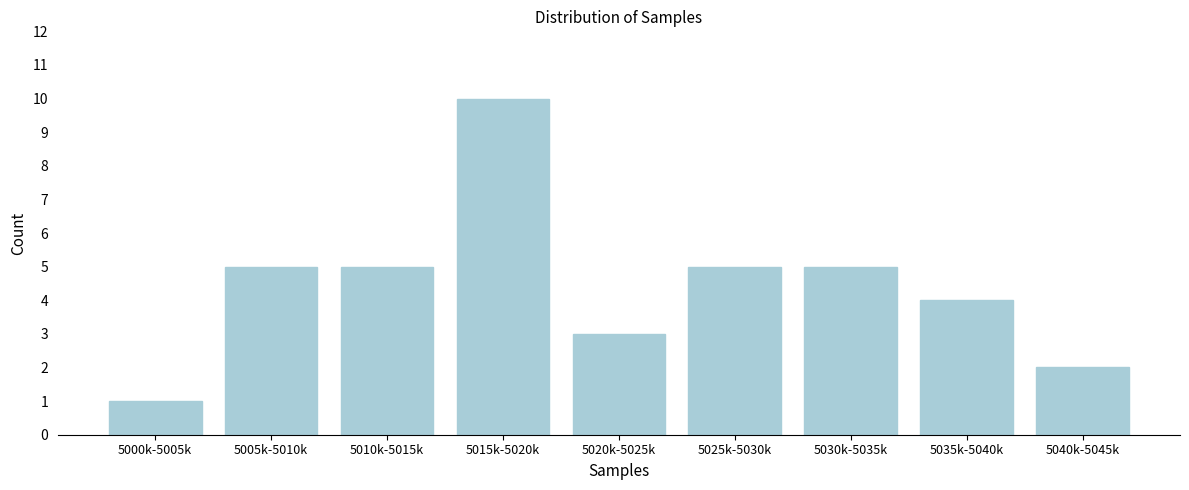

Reading left to right, list all the values displayed in this chart.

1	5	5	10	3	5	5	4	2